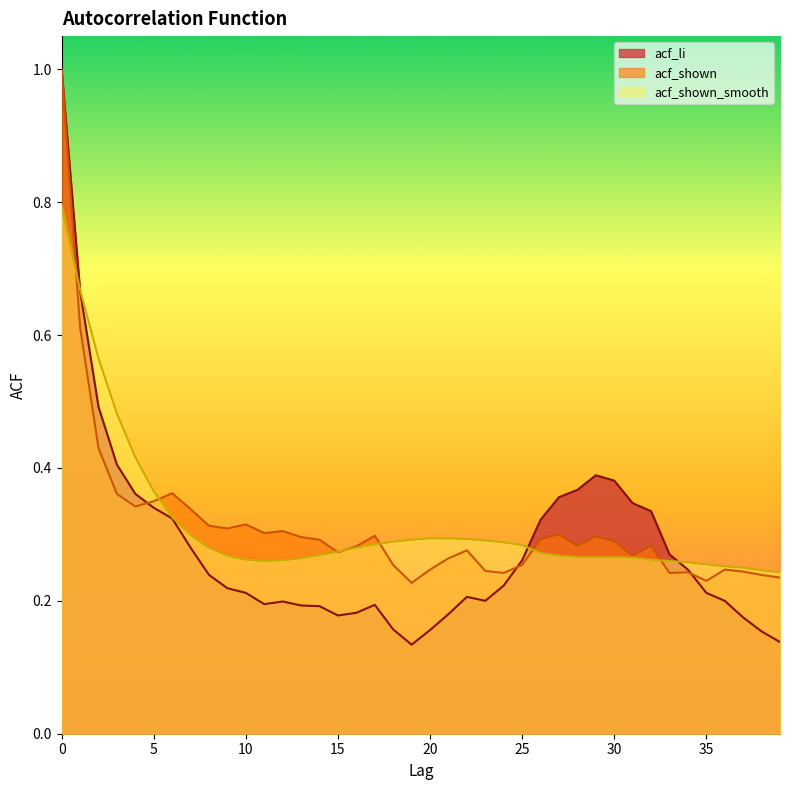

Is it true that acf_li equals 0.2 at 26?

False